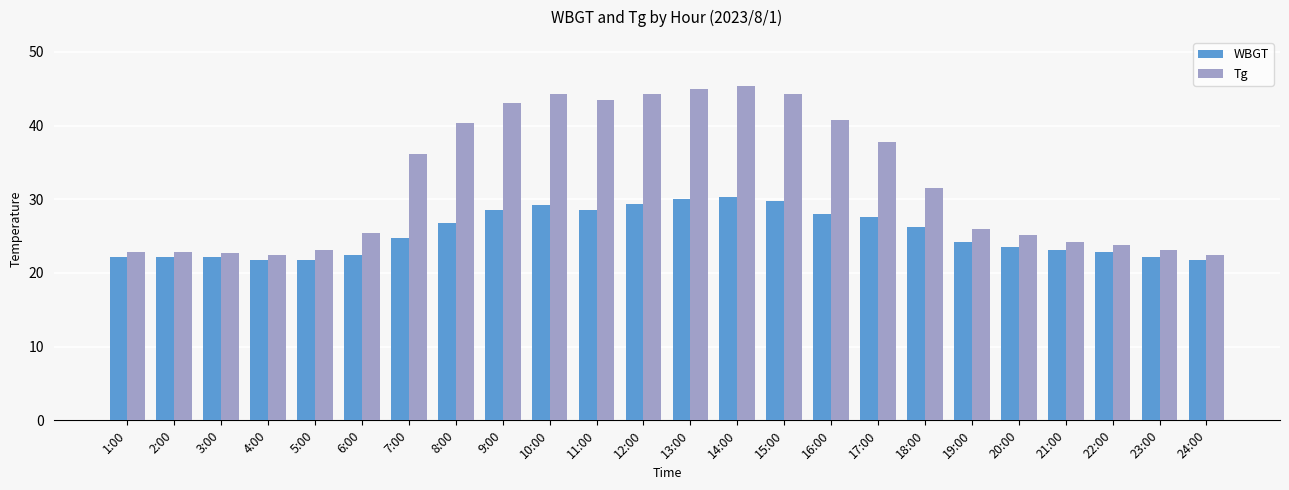

Which series has the largest total across all categories?

Tg